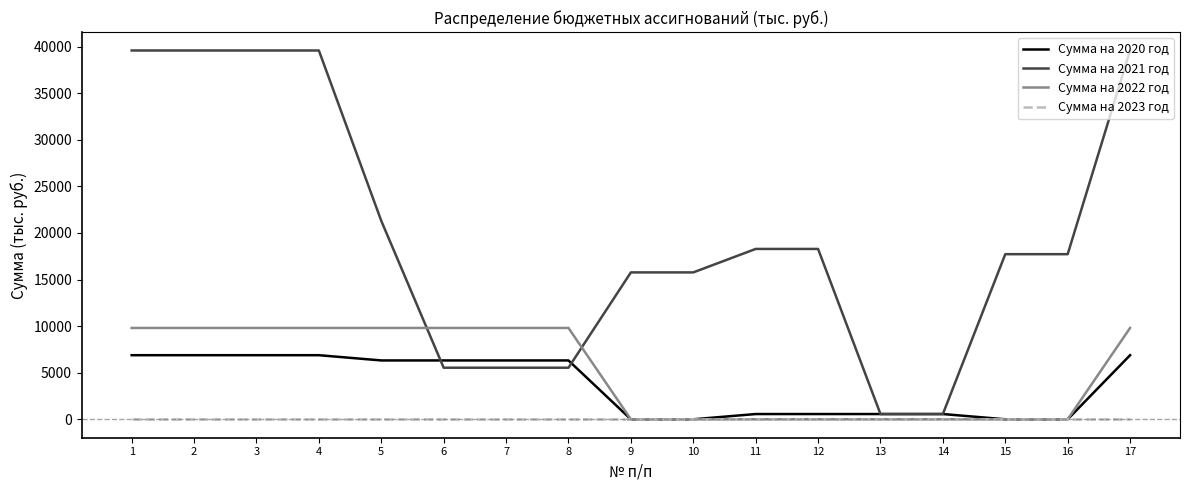

Between 1 and 16, which series saw the biggest shift?

Сумма на 2021 год